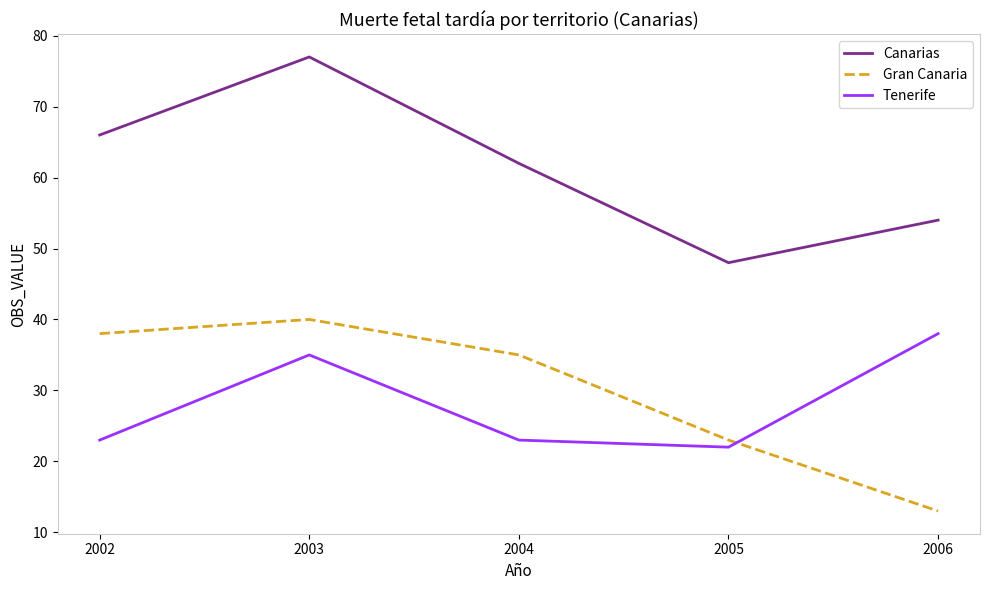

Reading left to right, extract all data points from this chart.

Canarias: 66	77	62	48	54
Gran Canaria: 38	40	35	23	13
Tenerife: 23	35	23	22	38